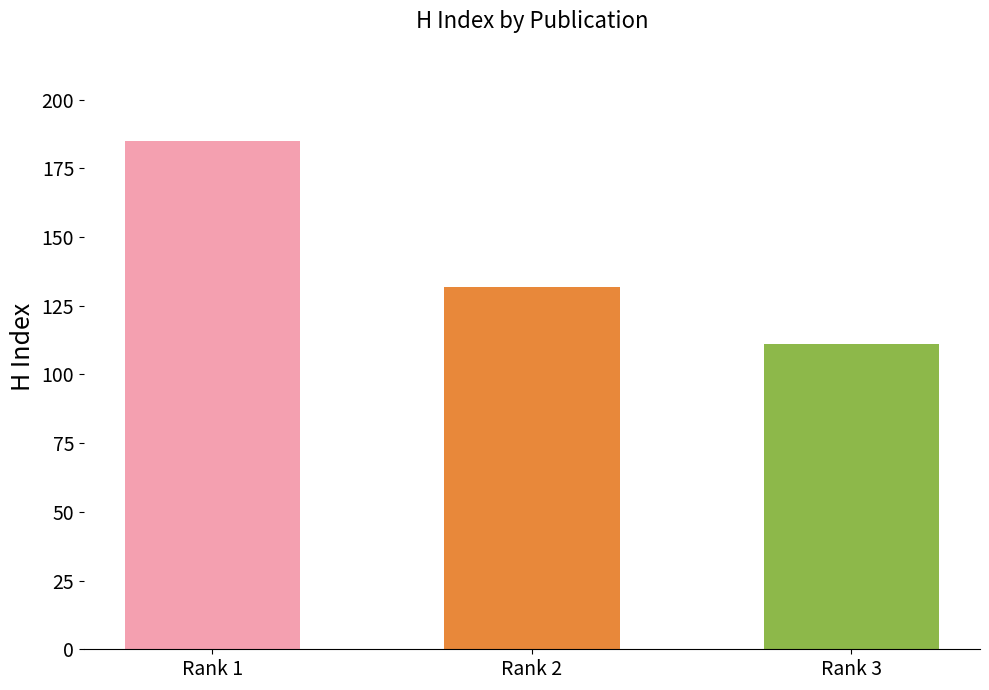

Approximately how many times larger is the value at Rank 2 compared to Rank 3?

1.2